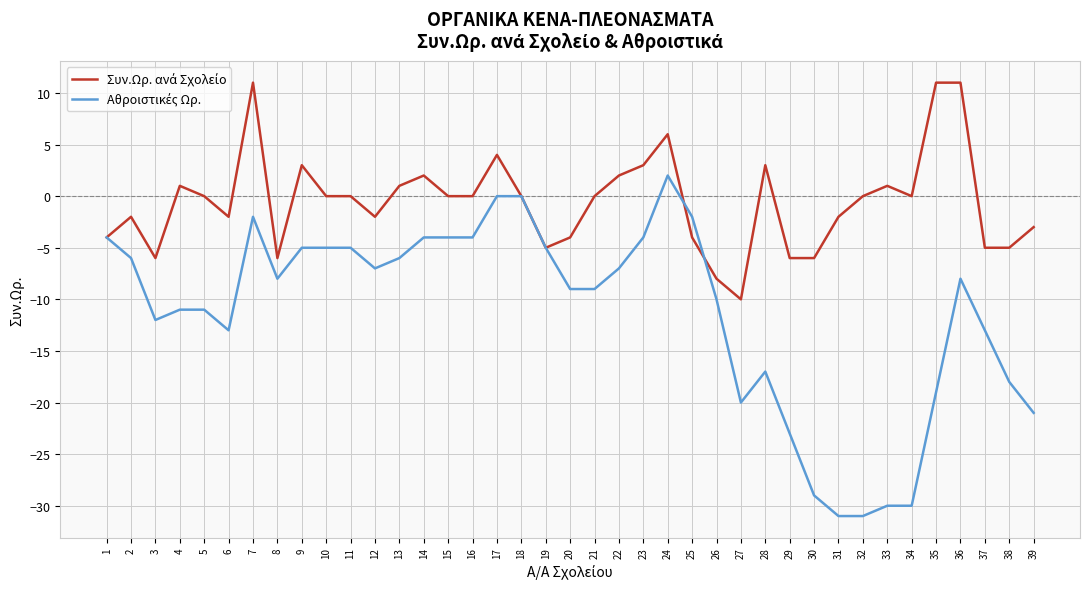

What is the total value across all series at 16?

-4